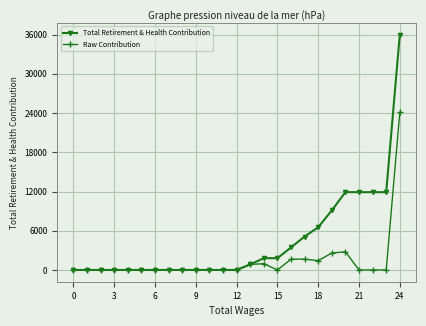

True or false: Raw Contribution has more than 0 points higher than both neighbors.

True